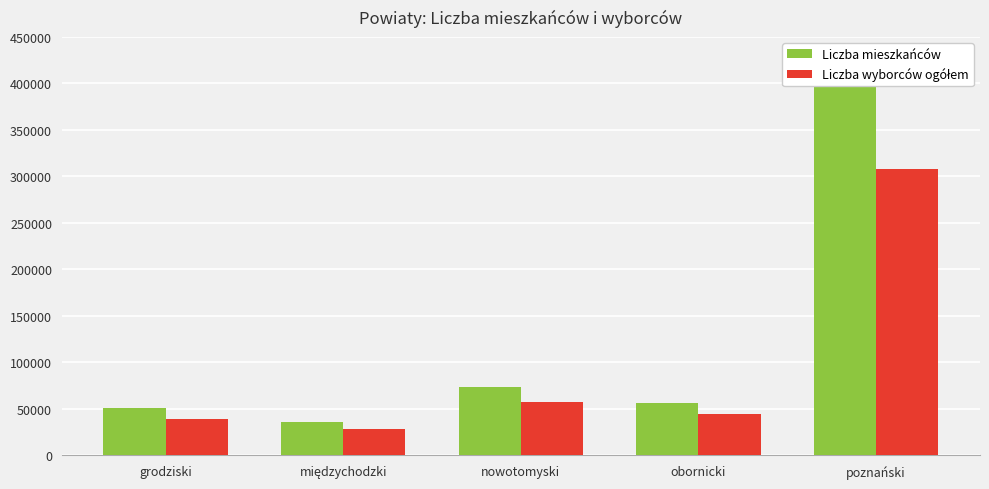

What is the average value of the Liczba mieszkańców series?

123676